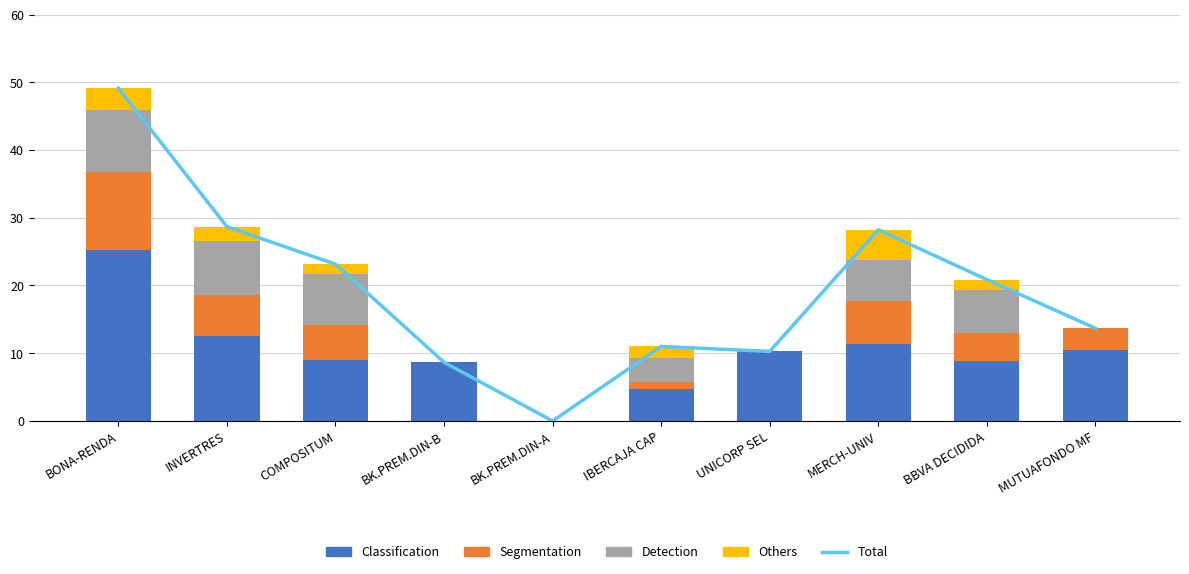

List the series in order of their peak value, lowest first.

Others, Detection, Segmentation, Classification, Total